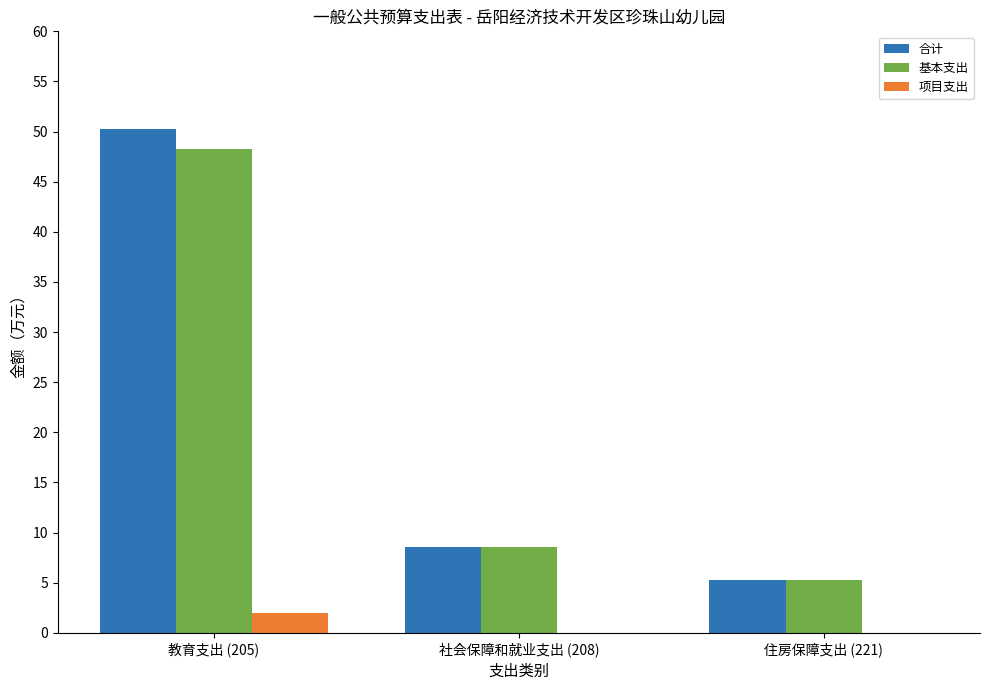

Between 教育支出 (205) and 住房保障支出 (221), which series saw the biggest shift?

合计